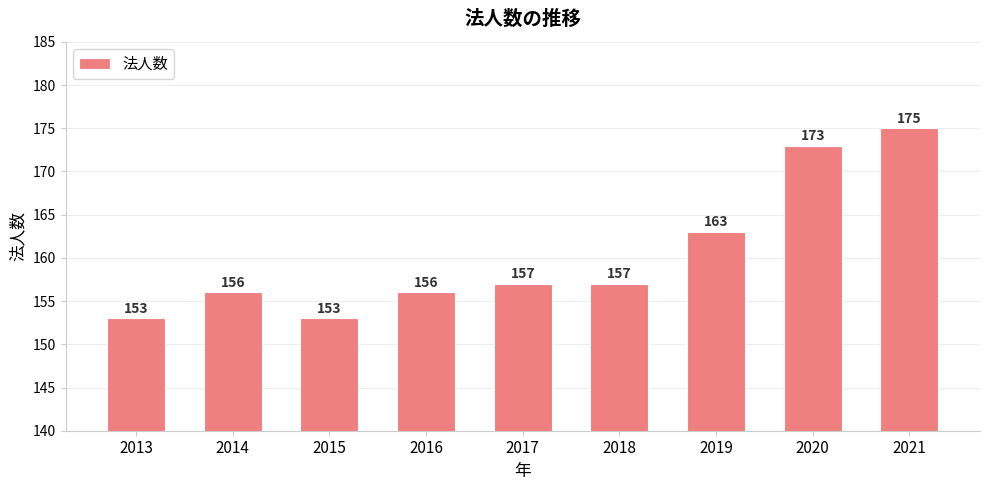

Reading left to right, list all the values displayed in this chart.

2013=153	2014=156	2015=153	2016=156	2017=157	2018=157	2019=163	2020=173	2021=175